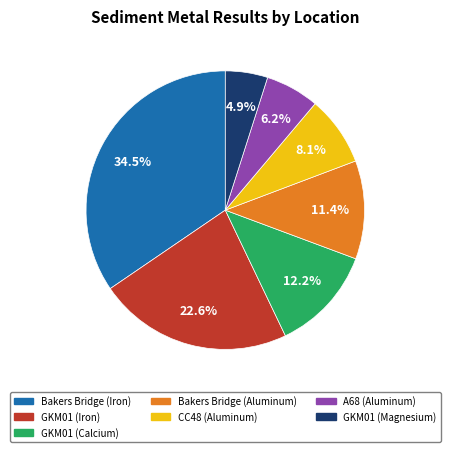

Is it true that Bakers Bridge (Iron) is 45% of the pie?

False